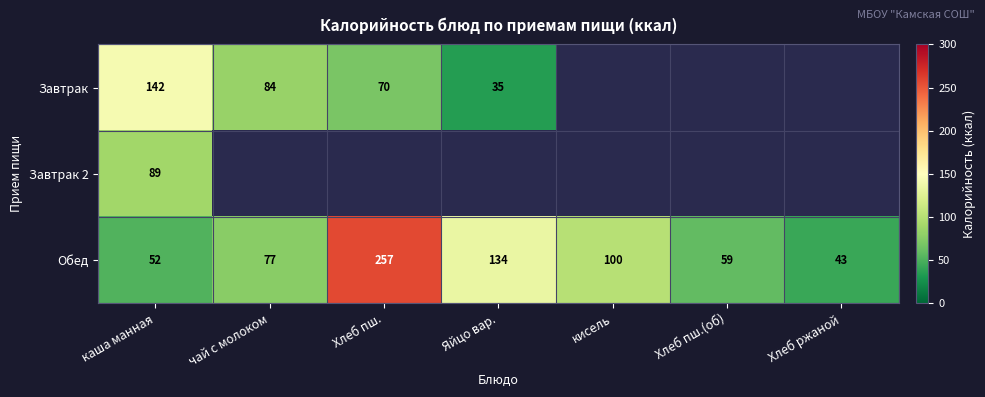

What is the sum of all Обед values?

722